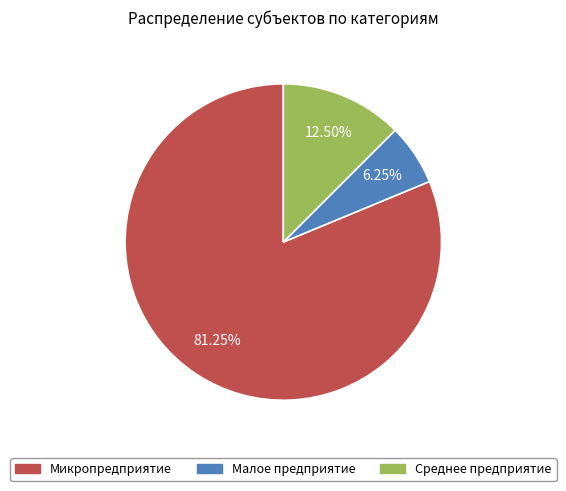

The Малое предприятие slice represents 6% of the pie. True or false?

True